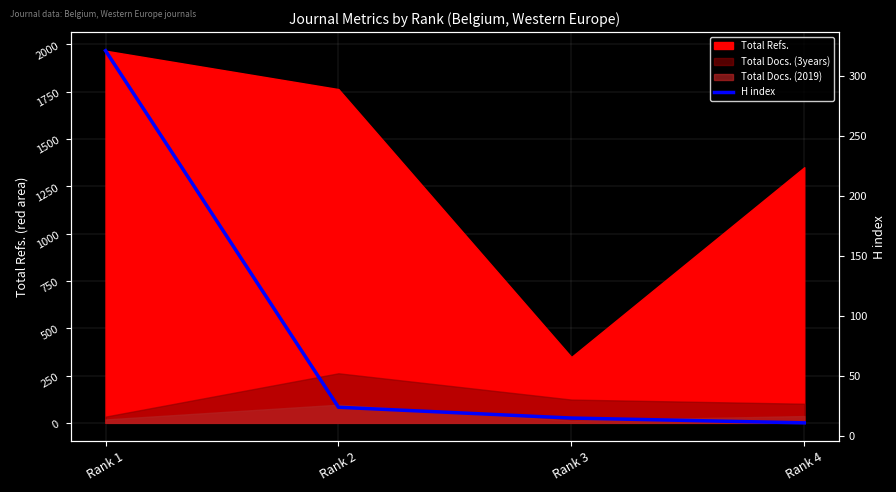

How many values exceed 24?

1